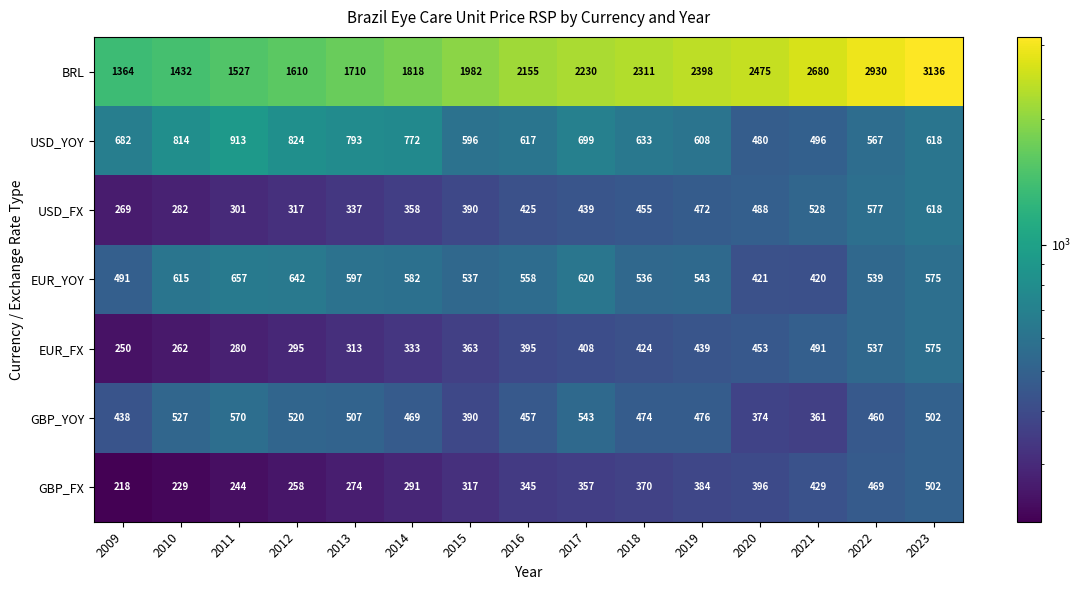

At which category does the chart reach its peak across all series?

2023